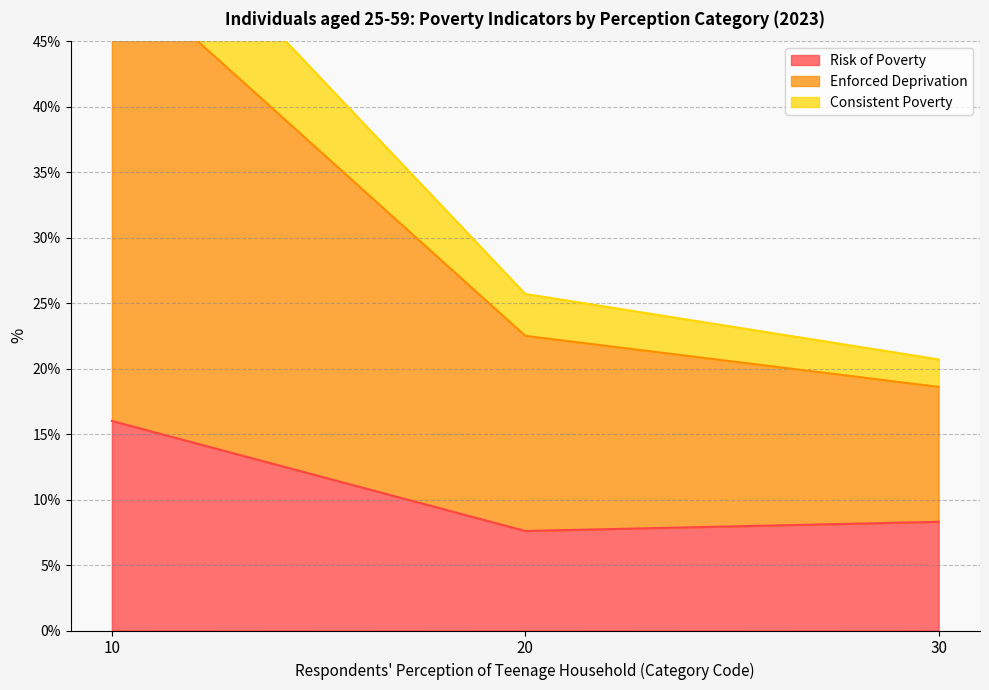

Which category has the highest value in the Risk of Poverty series?

10